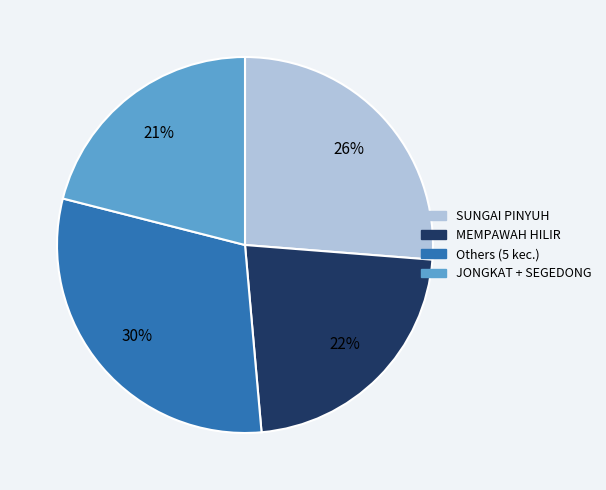

To the nearest percent, what is the difference between the largest and smallest slice percentages?

9%